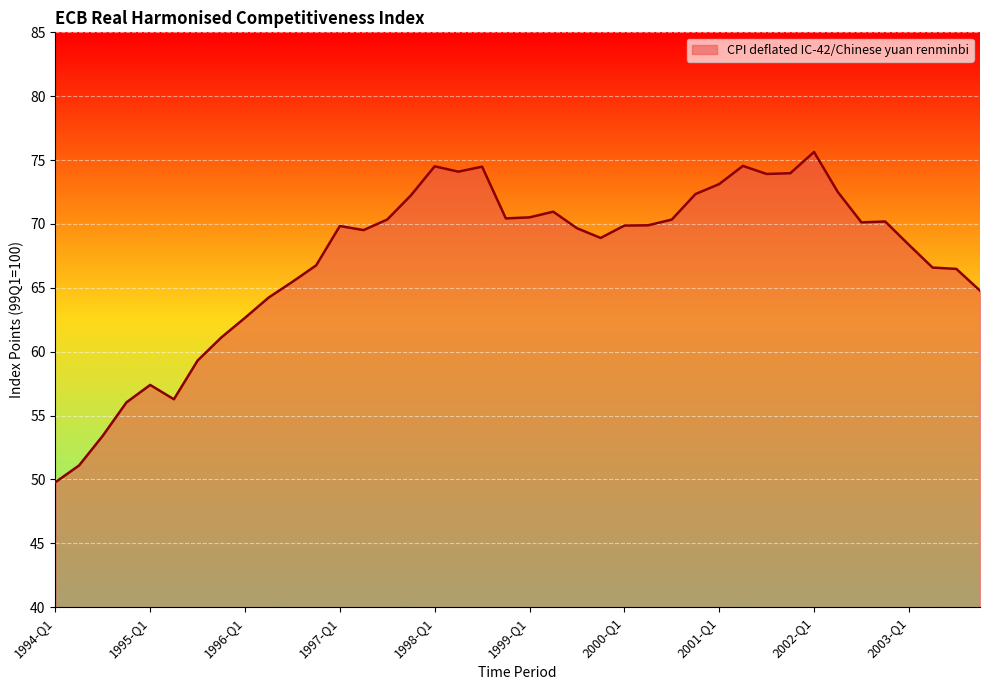

What is the difference between the maximum and minimum values?

25.9